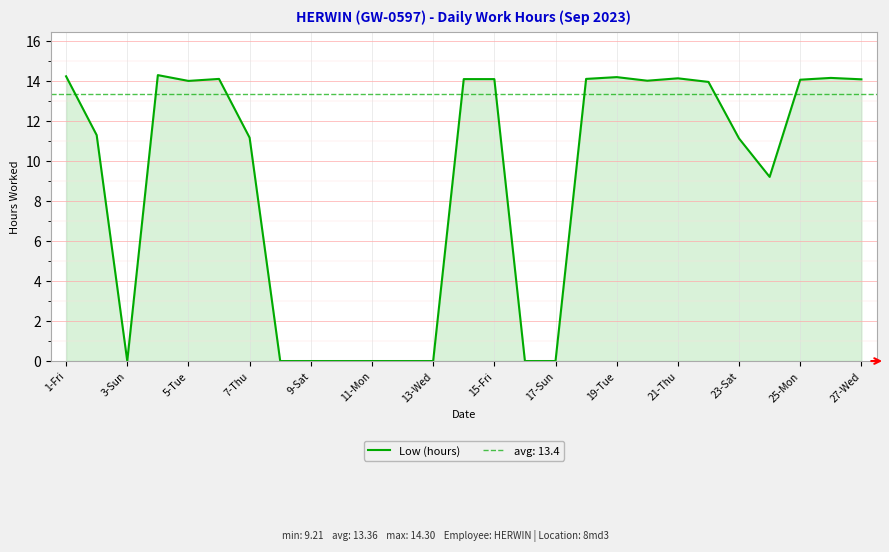

True or false: Low (hours) has a value of 0.0 at 13-Wed.

True